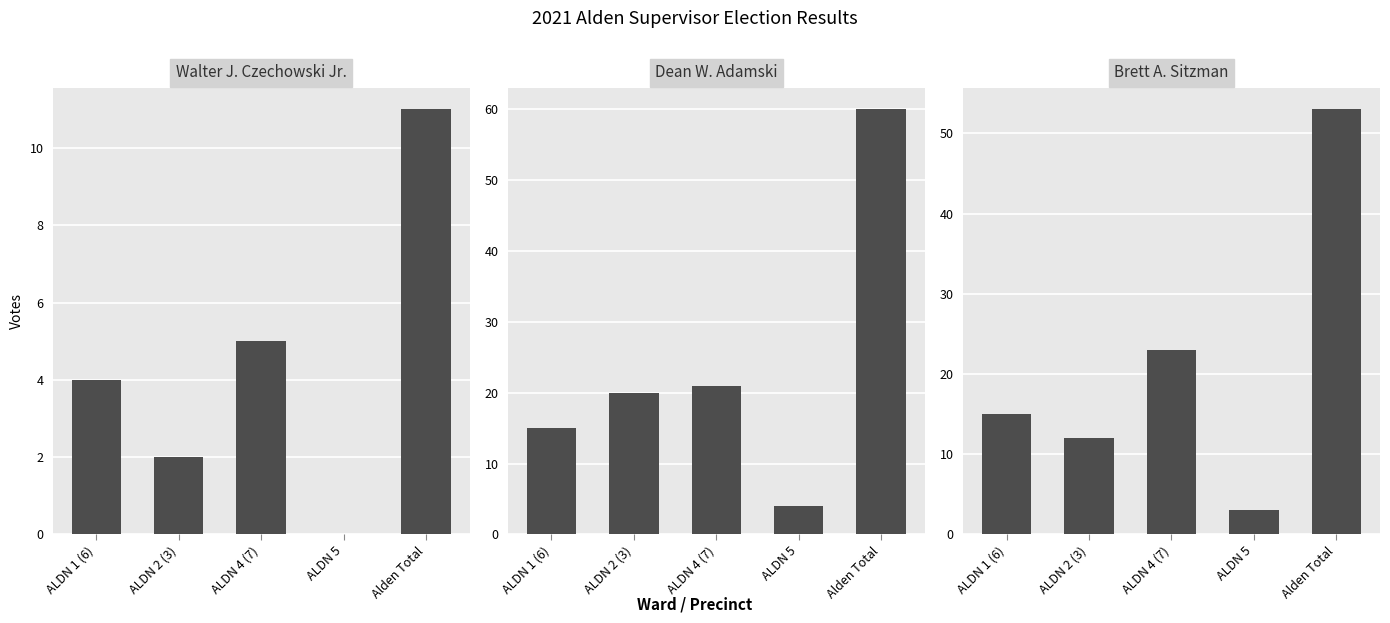

What are all the series names shown in the legend?

Walter J. Czechowski Jr., Dean W. Adamski, Brett A. Sitzman